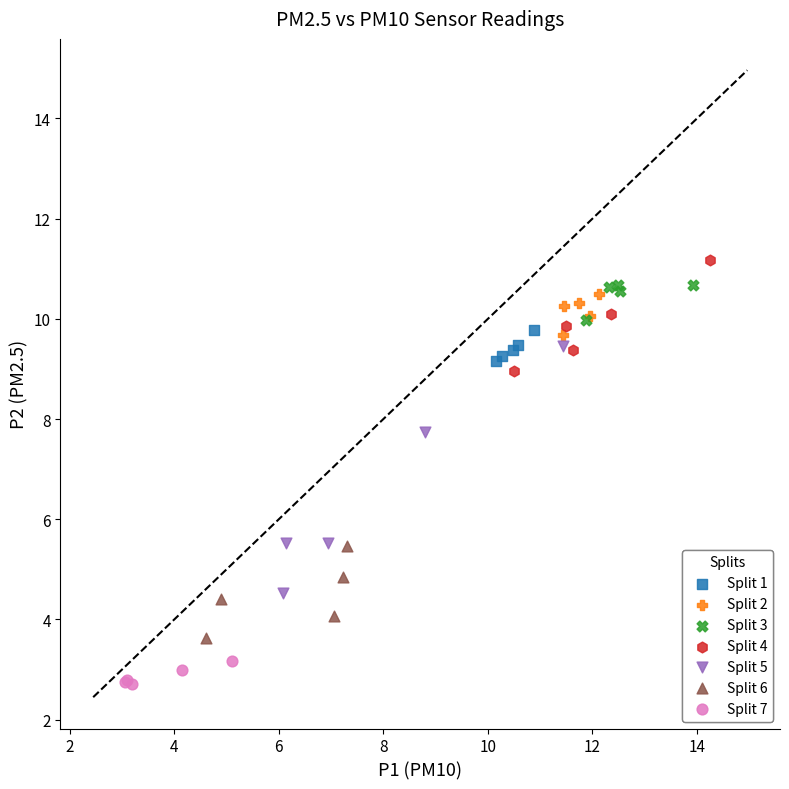

What are all the series names shown in the legend?

Split 1, Split 2, Split 3, Split 4, Split 5, Split 6, Split 7